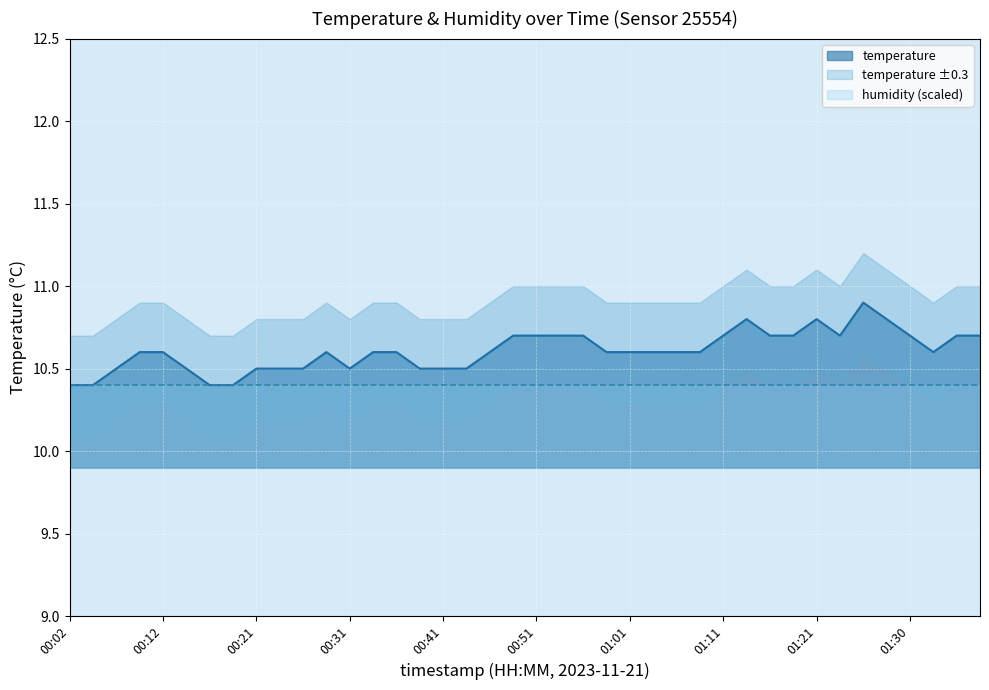

What is the value of the 9th point from the left?

10.5